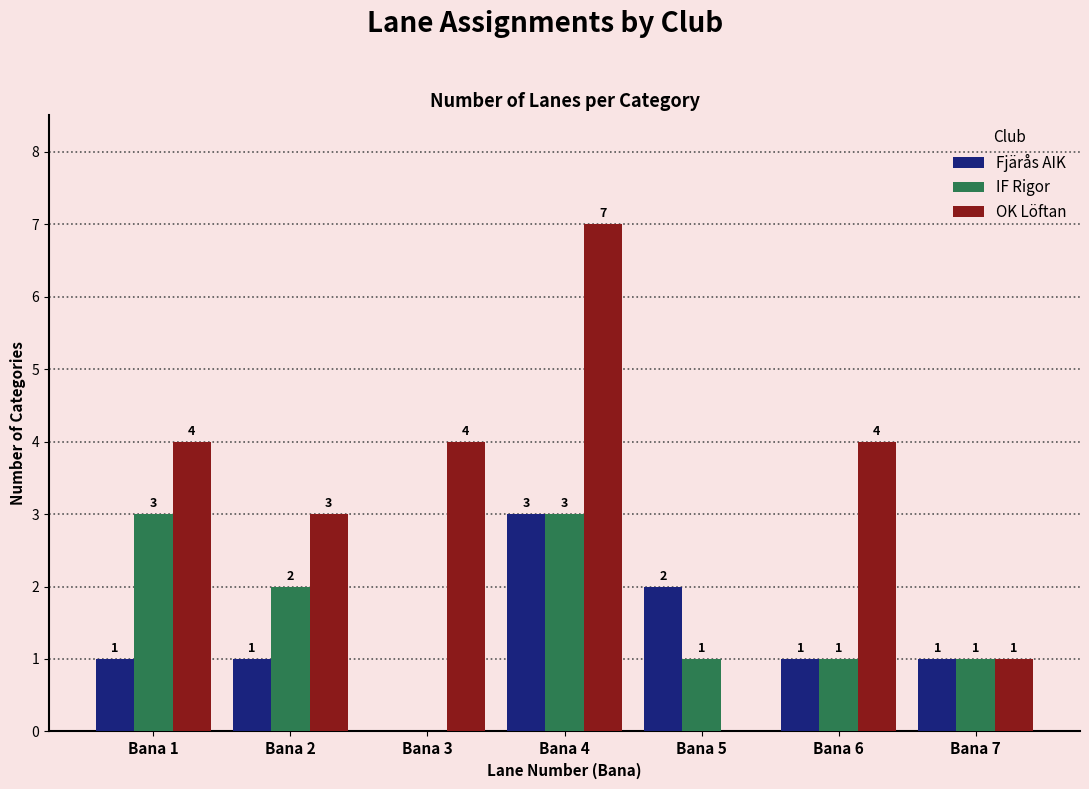

How many groups of bars are there?

7